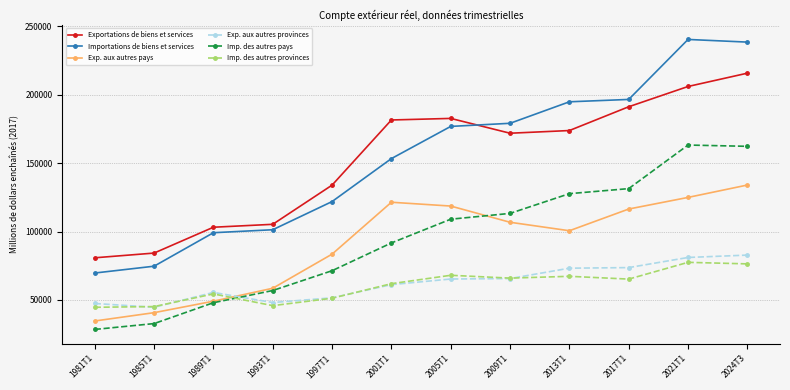

What are all the series names shown in the legend?

Exportations de biens et services, Importations de biens et services, Exp. aux autres pays, Exp. aux autres provinces, Imp. des autres pays, Imp. des autres provinces